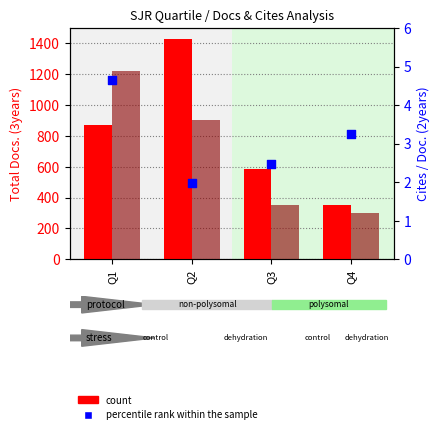

What is the total value across all series at Q2?

2334.1